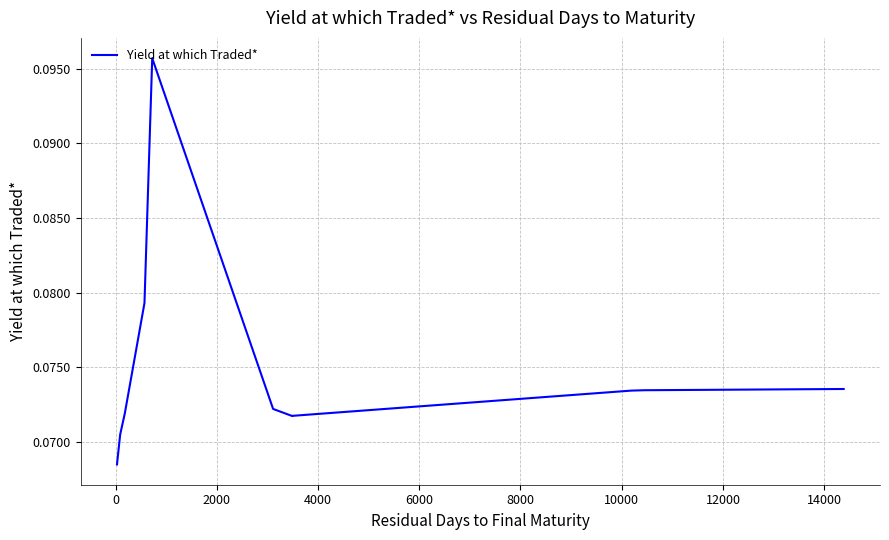

What is the average value?

0.1